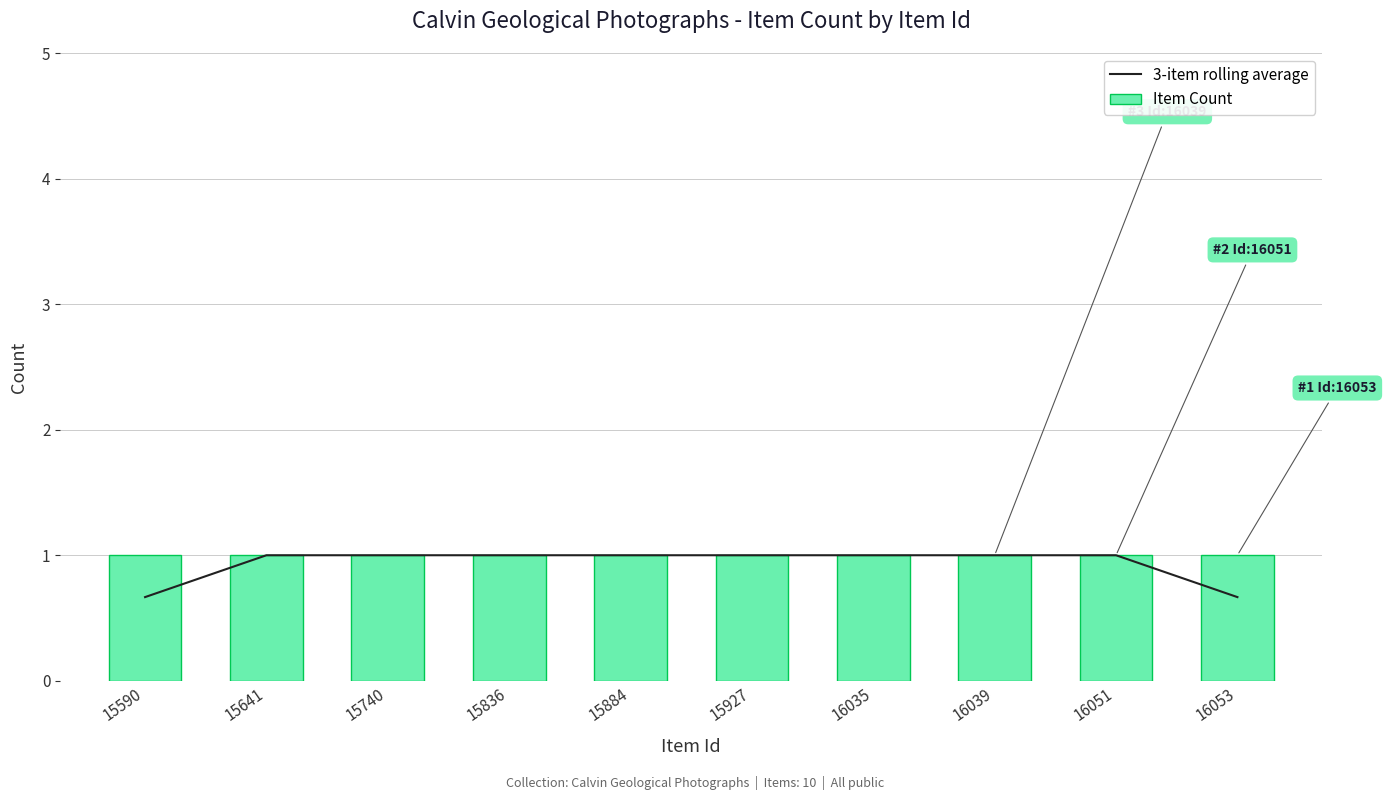

True or false: 3-item rolling average has a value of 1.6 at 16039.

False